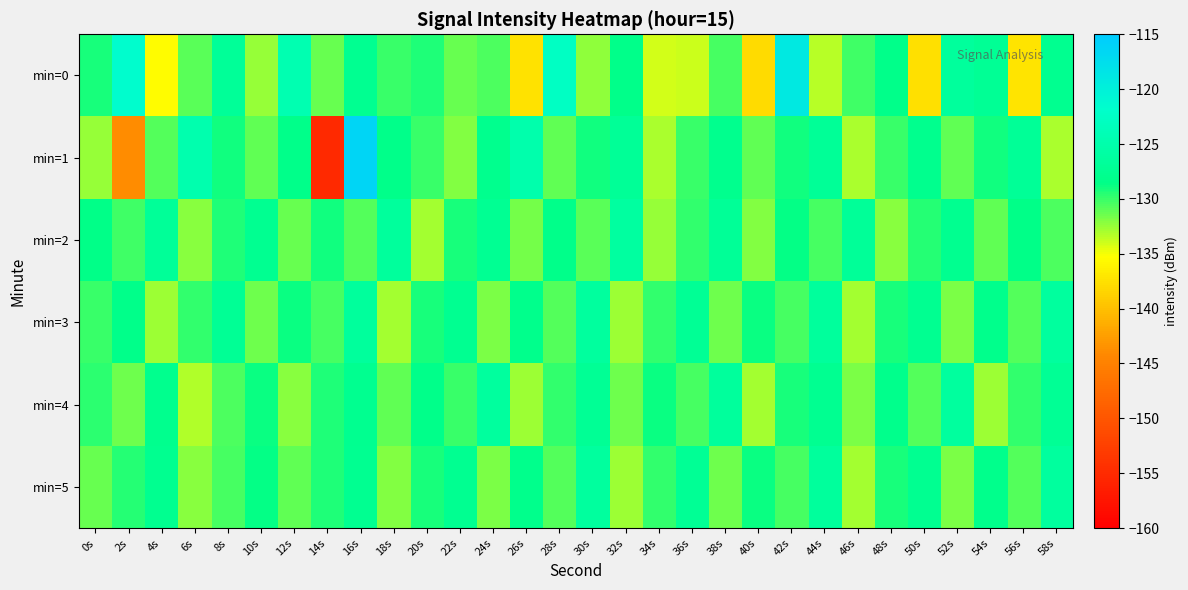

Count the number of categories in the chart.

30